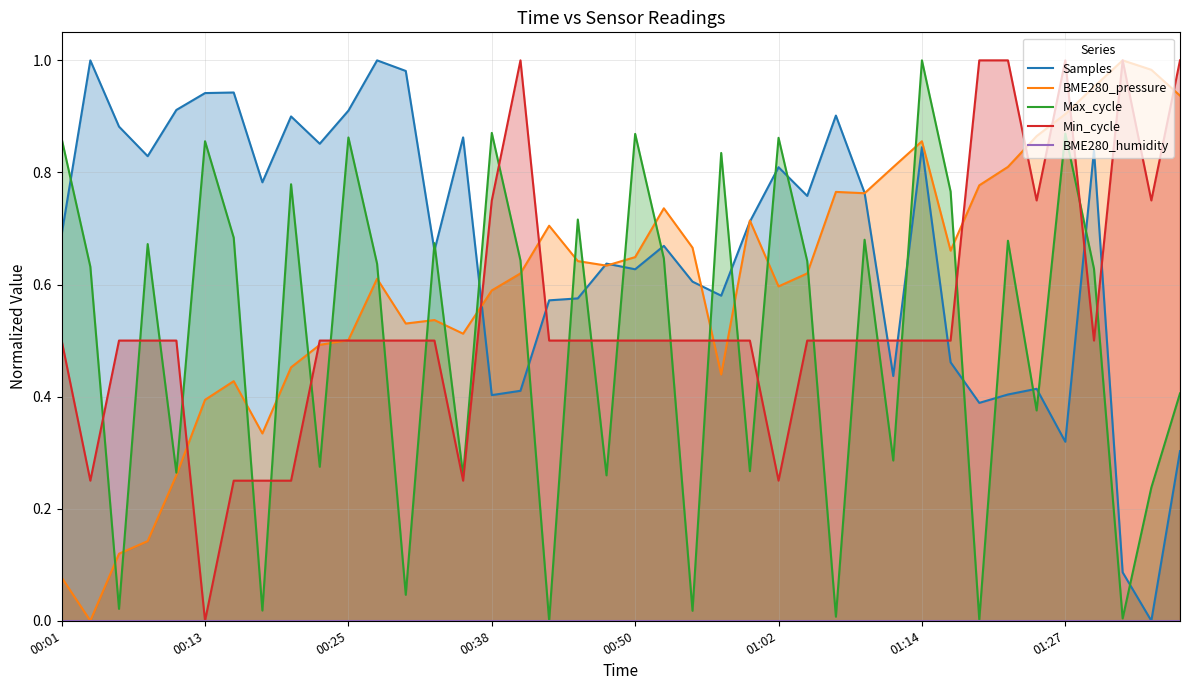

Which category has the highest value in the Max_cycle series?

01:14